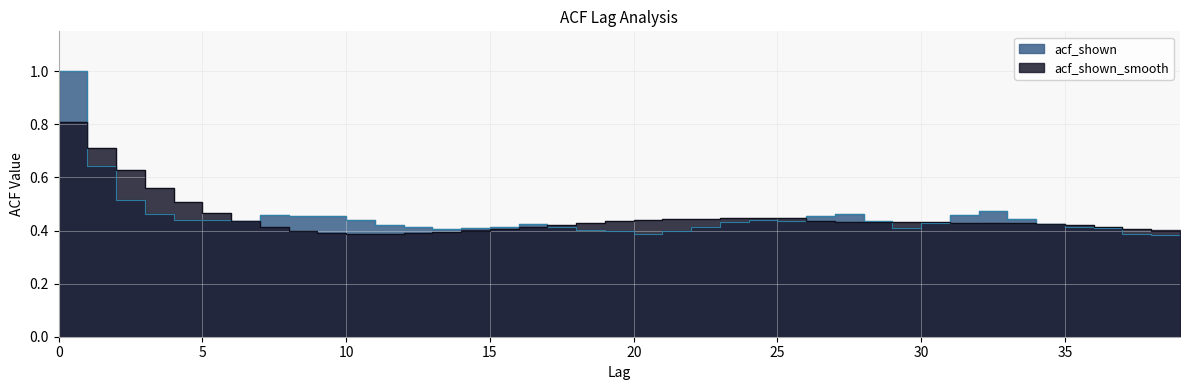

What is the average value of the acf_shown_smooth series?

0.4